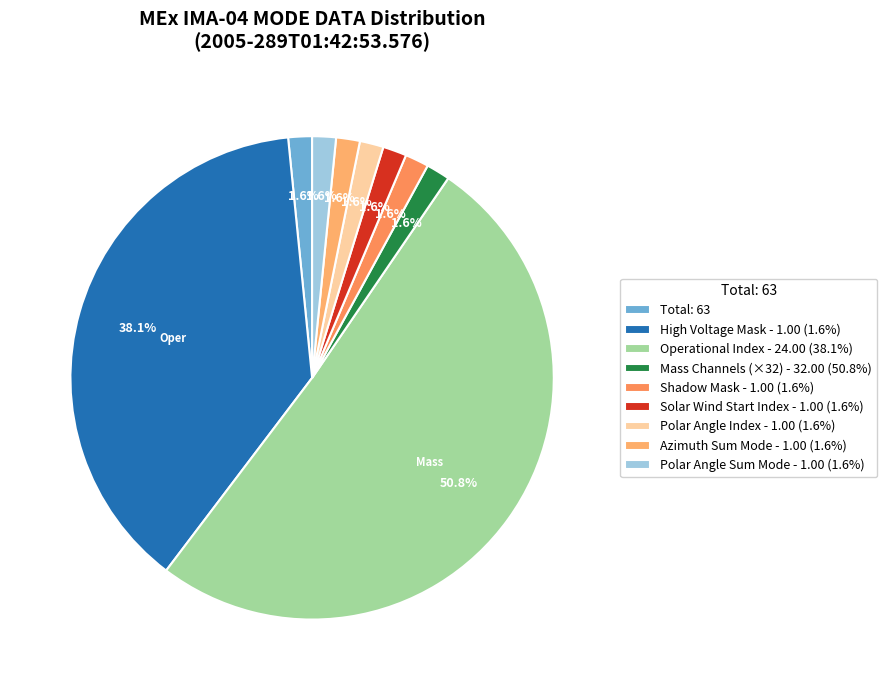

Count the number of slices in the pie.

9